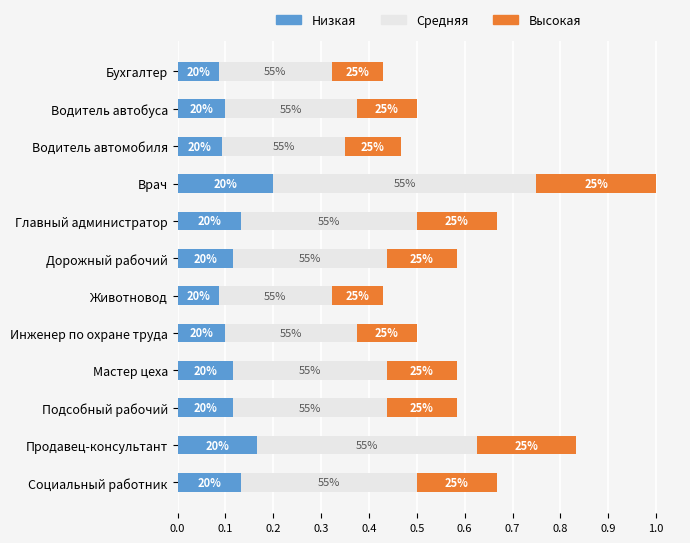

Which series has the largest total across all categories?

Средняя